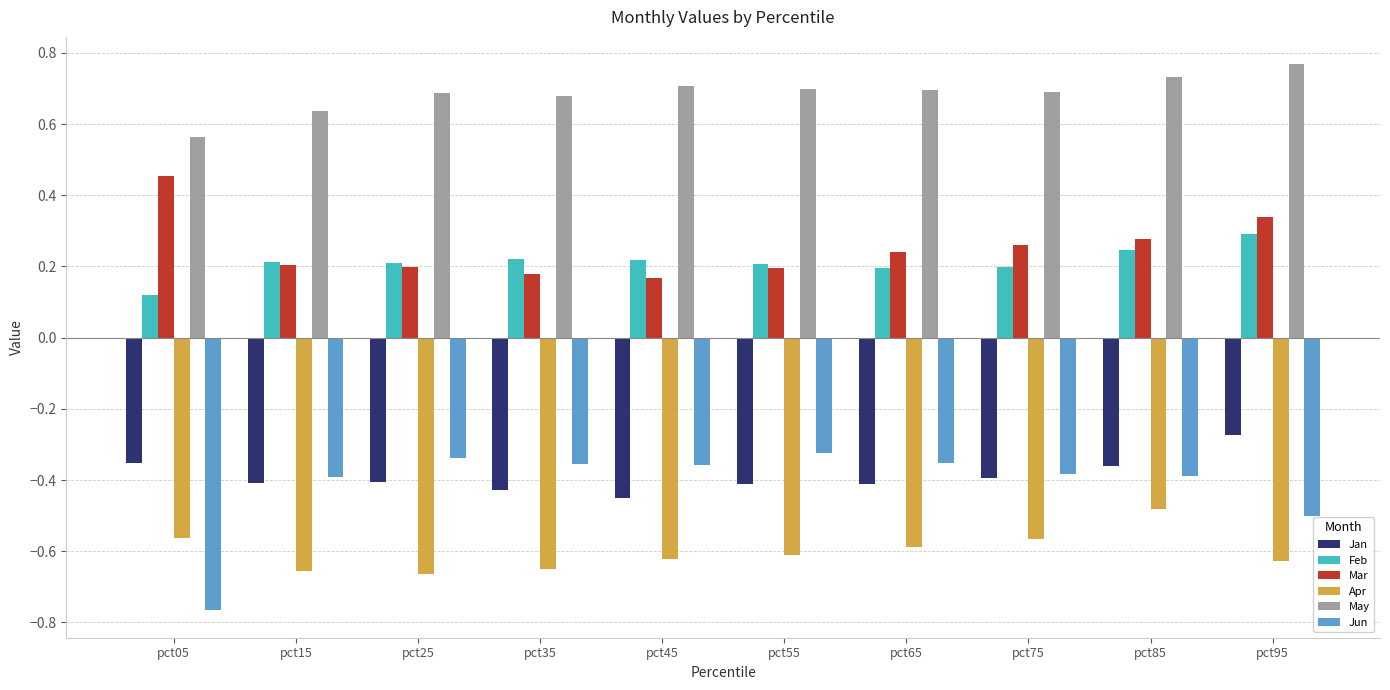

Which category has the highest value in the Jan series?

pct95